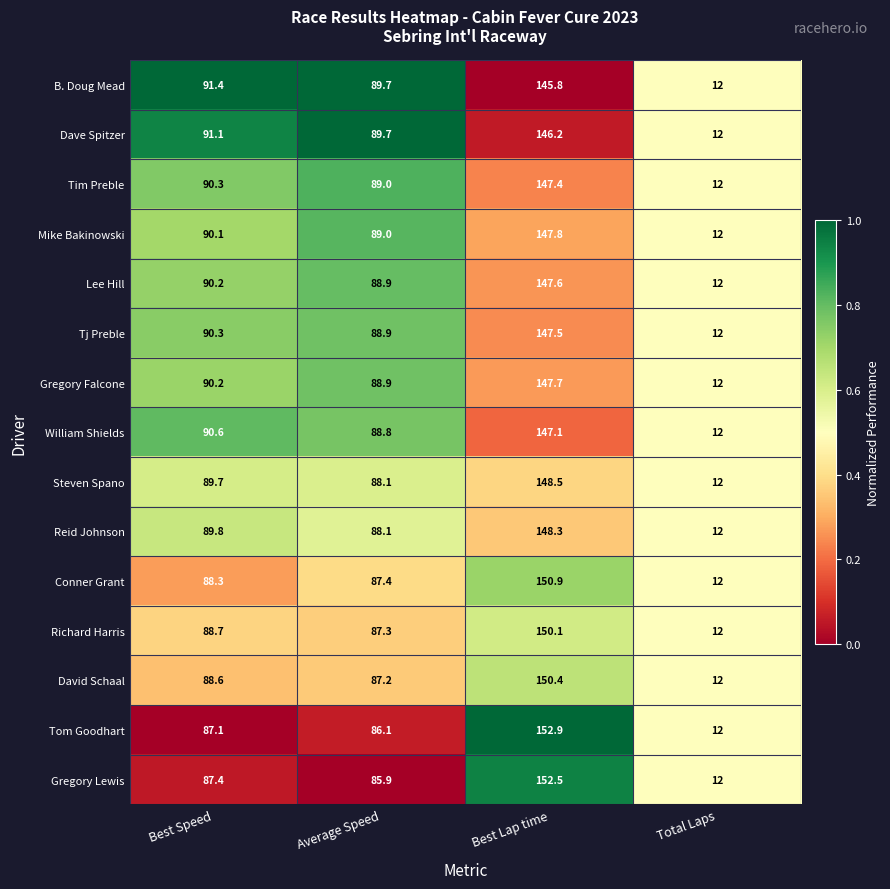

True or false: Tom Goodhart has a value of 212.7 at Best Lap time.

False